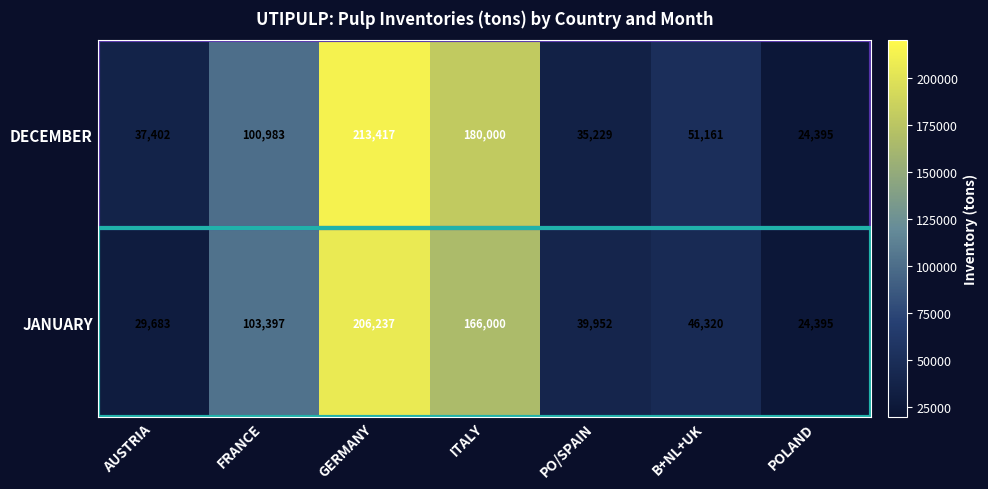

What is the minimum value for JANUARY?

24395